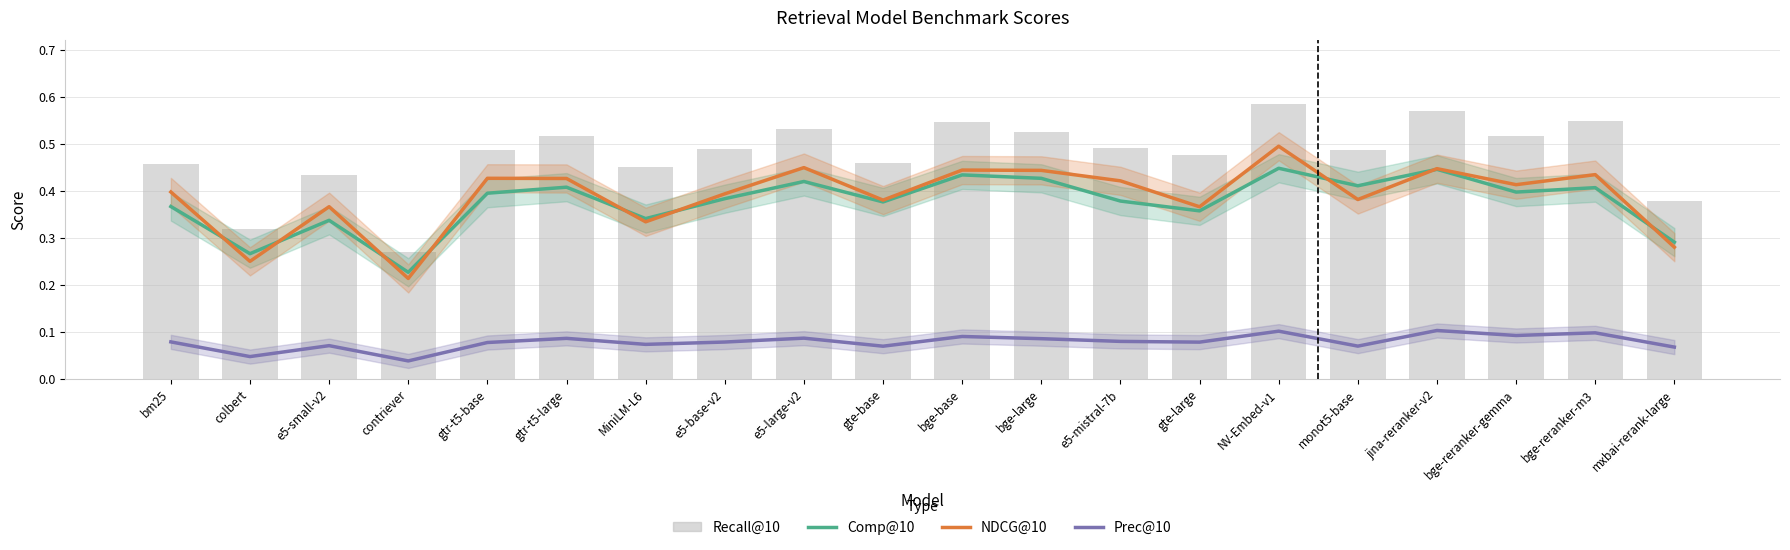

Read the Comp@10 value at bge-large.

0.4